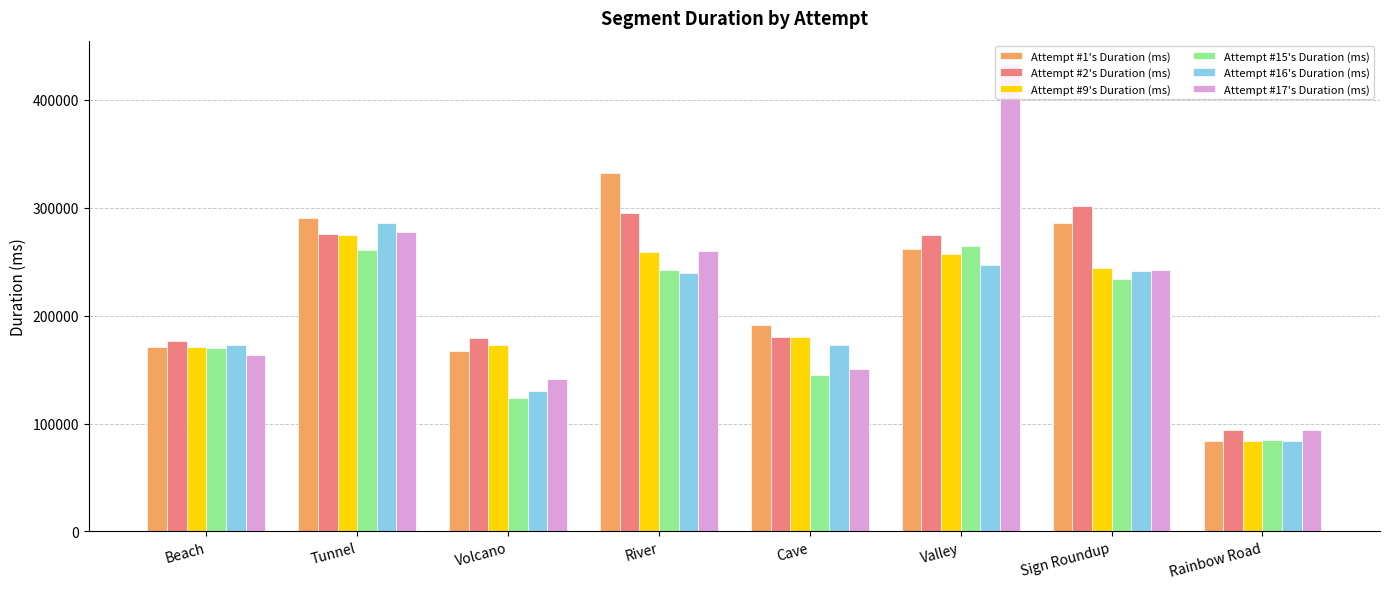

Rank the categories by Attempt #17's Duration (ms) value from lowest to highest.

Rainbow Road, Volcano, Cave, Beach, Sign Roundup, River, Tunnel, Valley